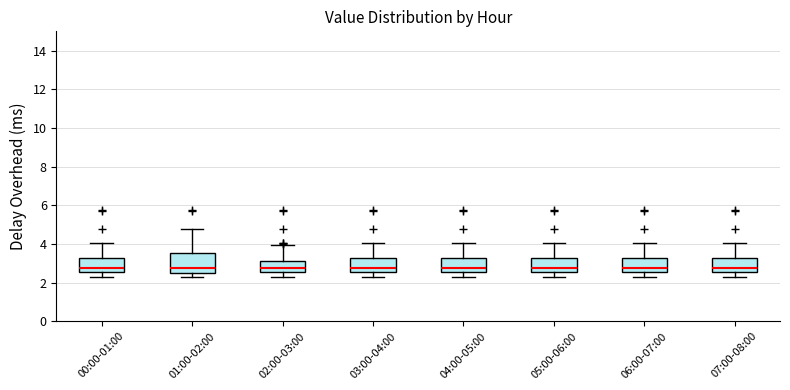

Comparing the boxes themselves (not the whiskers), which one is the tallest?

01:00-02:00